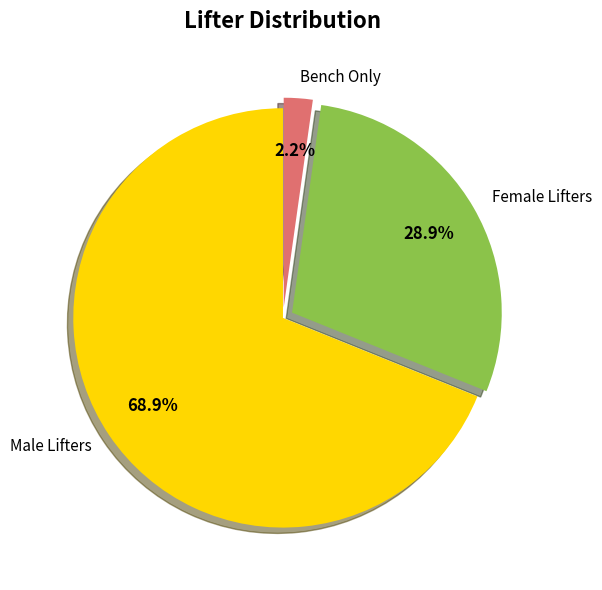

Does any single category account for the majority?

Yes